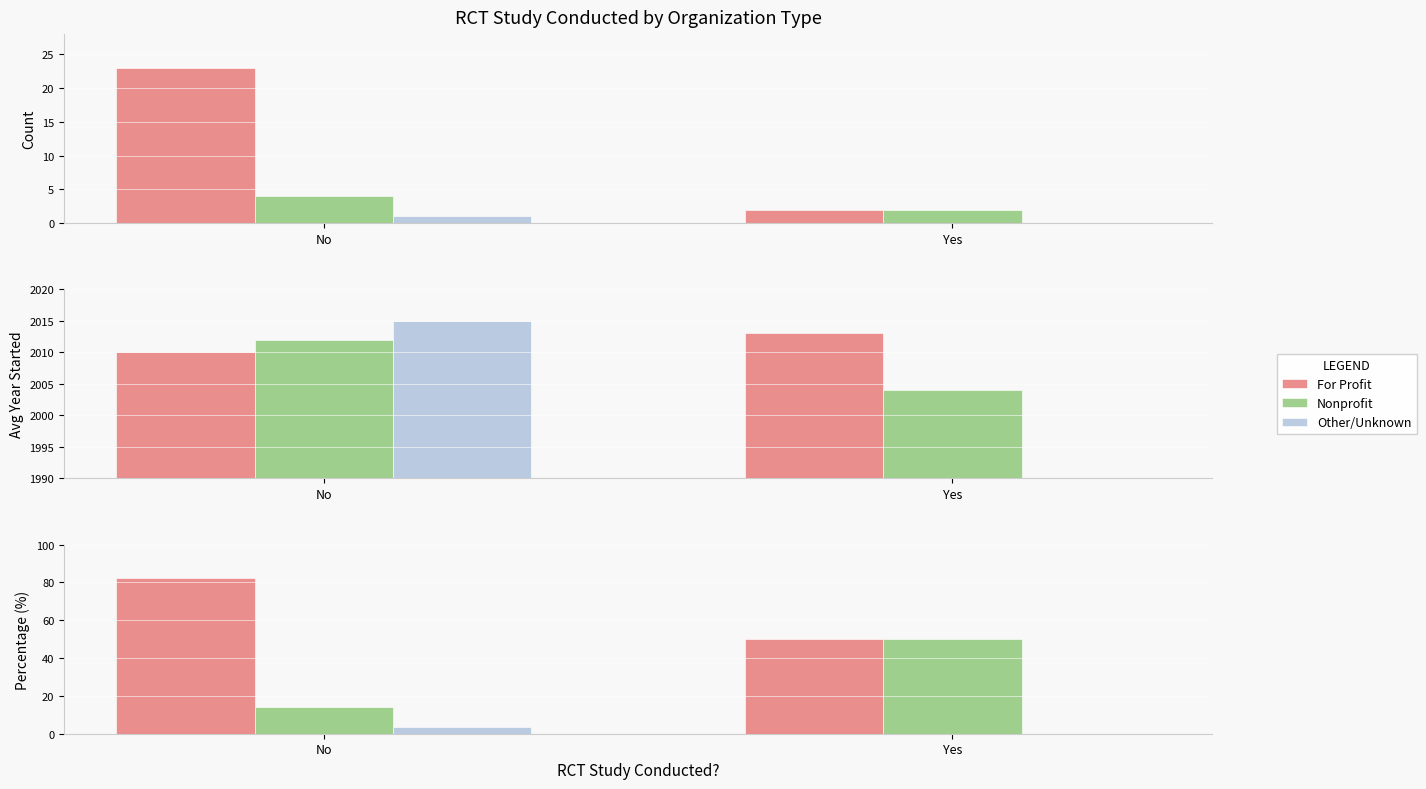

The value of Nonprofit at No is 21.0. True or false?

False